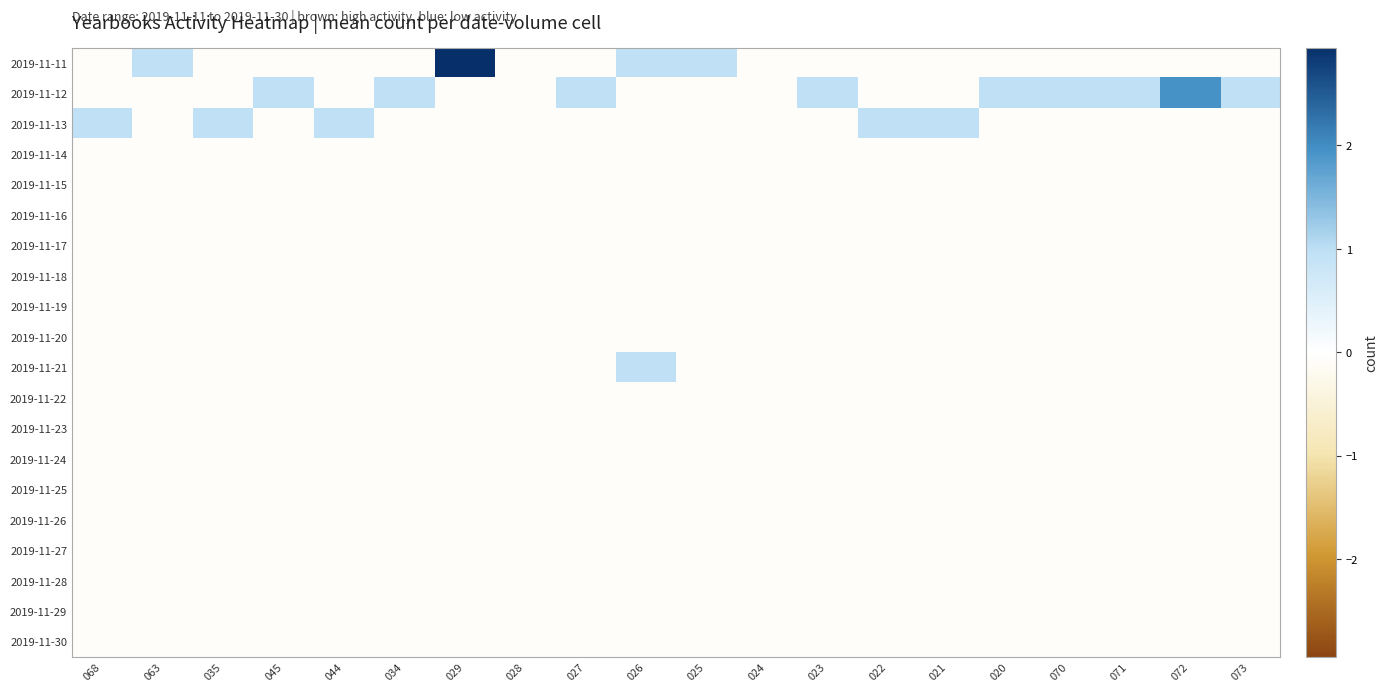

How many series are shown in this chart?

20